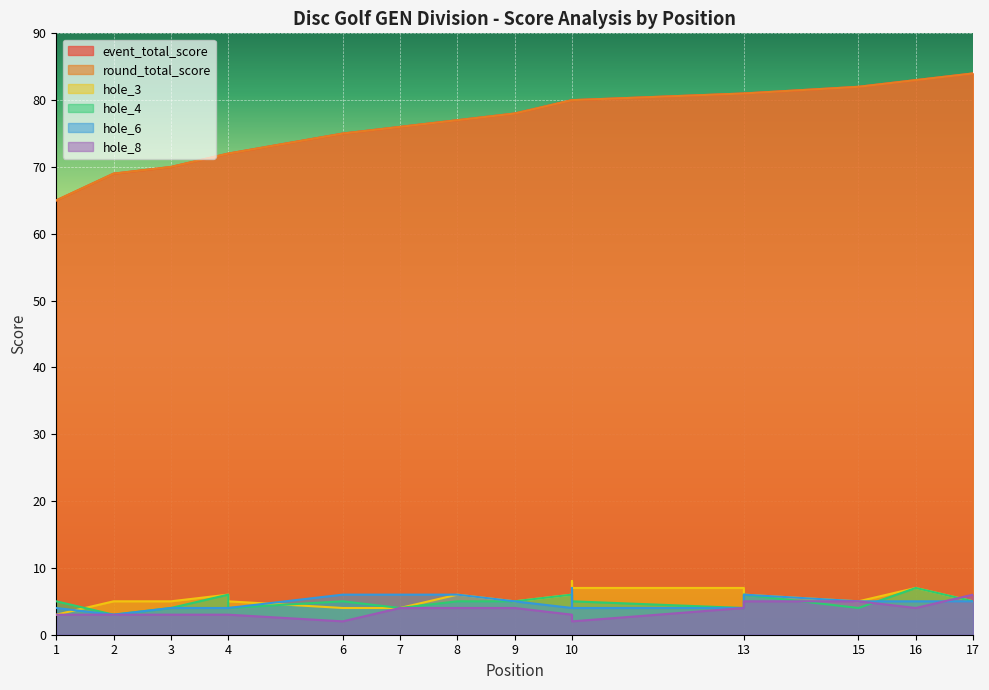

What is the total value across all series at 7?

170